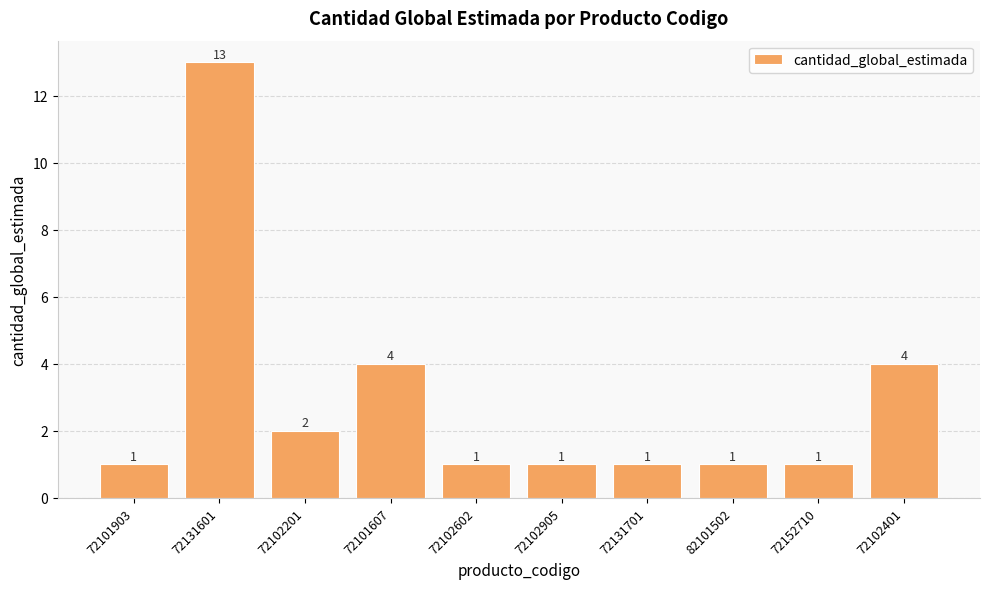

The value at 72152710 is 0. True or false?

False